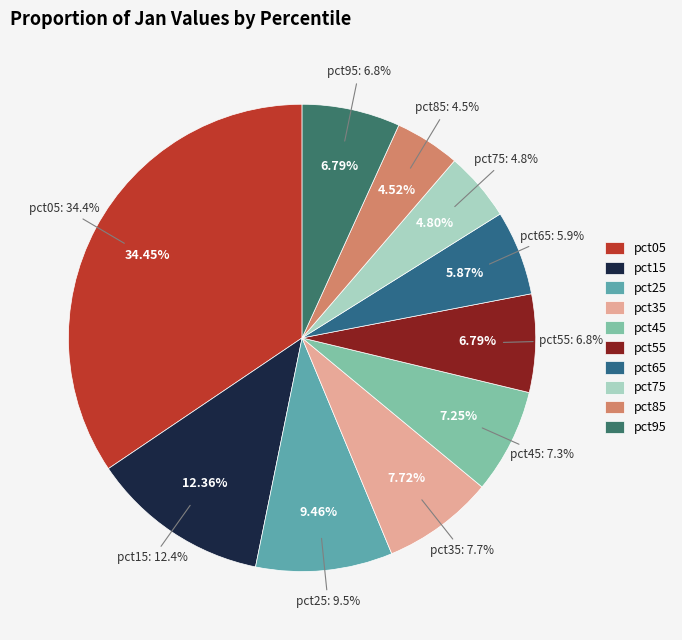

How much of the chart is everything except pct85?

95.5%